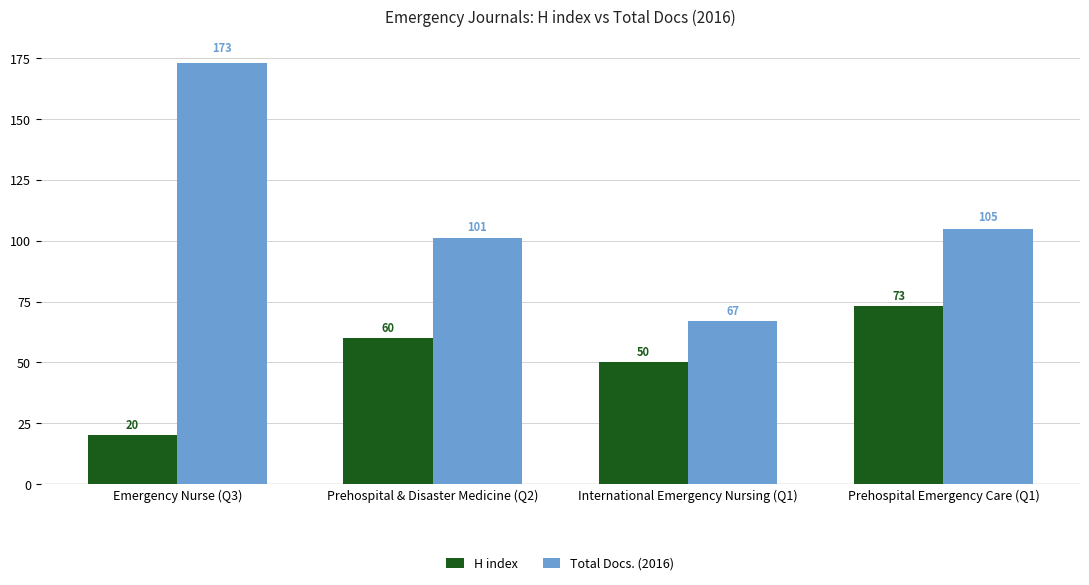

Does the chart contain any negative values?

No